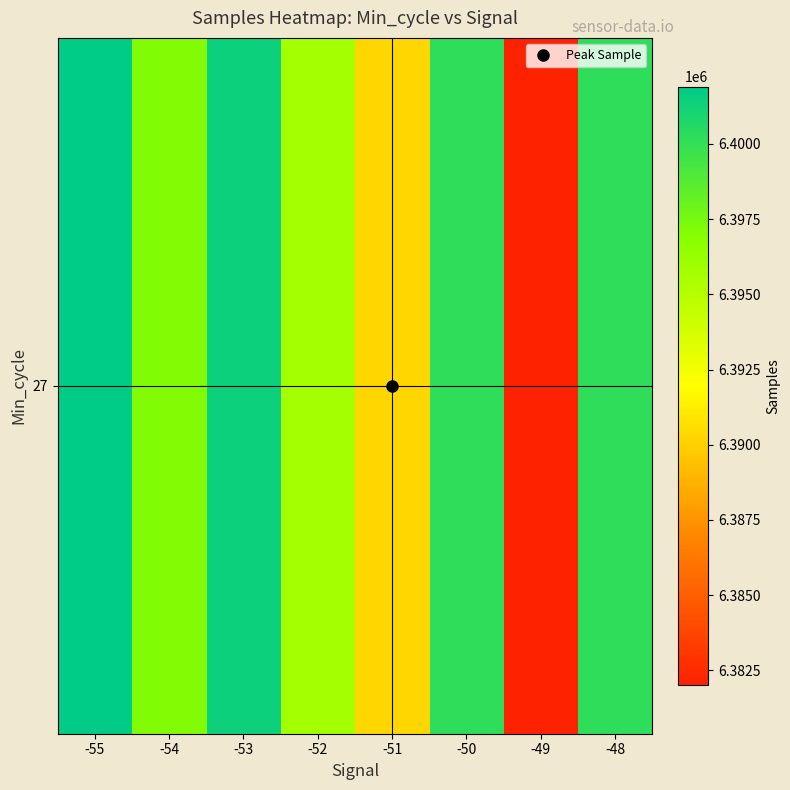

True or false: the data shows 6400182.0 at -50.

True